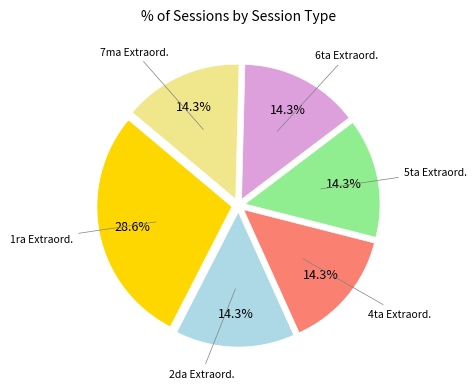

How many slices are in this pie chart?

6